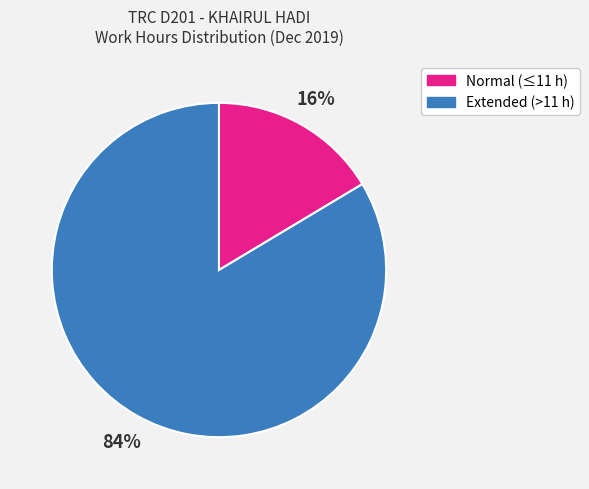

Does any single category account for the majority?

Yes